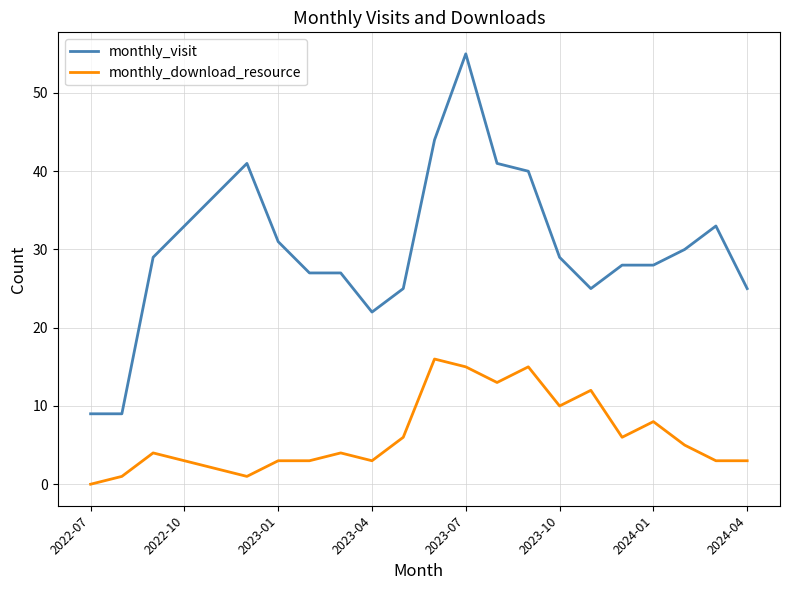

Rank the series by their average value, from highest to lowest.

monthly_visit, monthly_download_resource